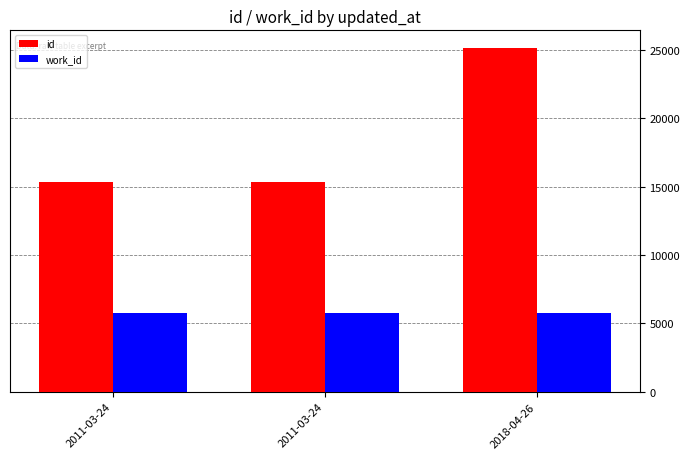

Count the number of categories in the chart.

3